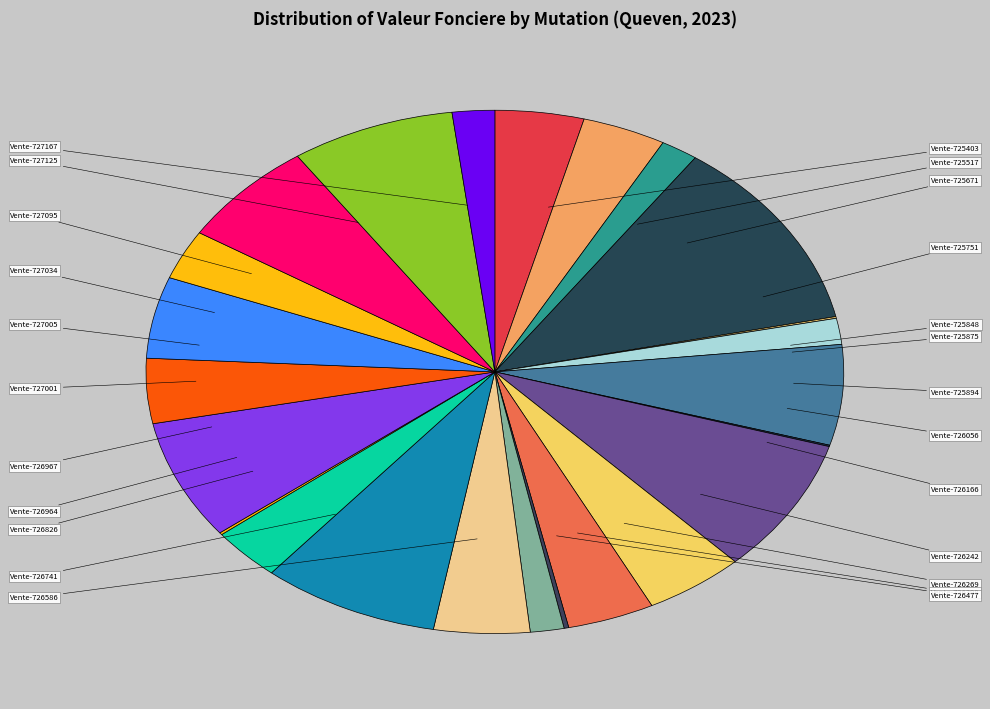

Rank the categories by value from lowest to highest.

Vente-726056, Vente-725848, Vente-726964, Vente-726398, Vente-726477, Vente-725875, Vente-725671, Vente-727167, Vente-727034, Vente-726826, Vente-725517, Vente-727001, Vente-726269, Vente-725403, Vente-726586, Vente-726242, Vente-727005, Vente-725894, Vente-727095, Vente-726967, Vente-727125, Vente-726741, Vente-726166, Vente-725751